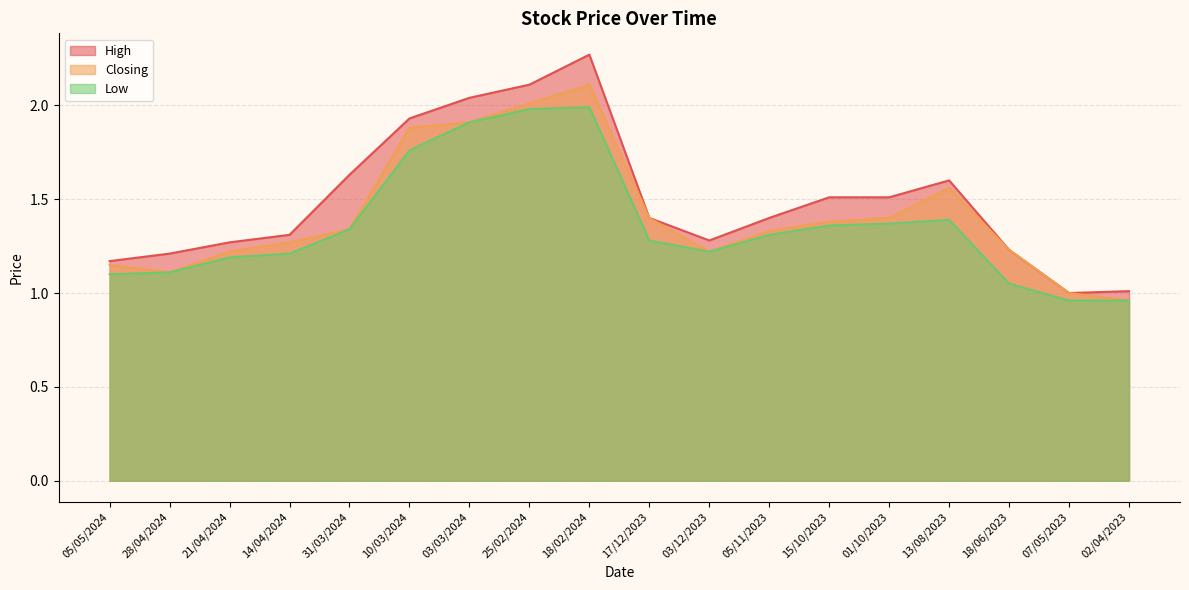

Reading left to right, transcribe all the data shown in this chart.

High: 05/05/2024=1.2	28/04/2024=1.2	21/04/2024=1.3	14/04/2024=1.3	31/03/2024=1.6	10/03/2024=1.9	03/03/2024=2.0	25/02/2024=2.1	18/02/2024=2.3	17/12/2023=1.4	03/12/2023=1.3	05/11/2023=1.4	15/10/2023=1.5	01/10/2023=1.5	13/08/2023=1.6	18/06/2023=1.2	07/05/2023=1.0	02/04/2023=1.0
Closing: 05/05/2024=1.1	28/04/2024=1.1	21/04/2024=1.2	14/04/2024=1.3	31/03/2024=1.3	10/03/2024=1.9	03/03/2024=1.9	25/02/2024=2.0	18/02/2024=2.1	17/12/2023=1.4	03/12/2023=1.2	05/11/2023=1.3	15/10/2023=1.4	01/10/2023=1.4	13/08/2023=1.6	18/06/2023=1.2	07/05/2023=1.0	02/04/2023=1.0
Low: 05/05/2024=1.1	28/04/2024=1.1	21/04/2024=1.2	14/04/2024=1.2	31/03/2024=1.3	10/03/2024=1.8	03/03/2024=1.9	25/02/2024=2.0	18/02/2024=2.0	17/12/2023=1.3	03/12/2023=1.2	05/11/2023=1.3	15/10/2023=1.4	01/10/2023=1.4	13/08/2023=1.4	18/06/2023=1.1	07/05/2023=1.0	02/04/2023=1.0